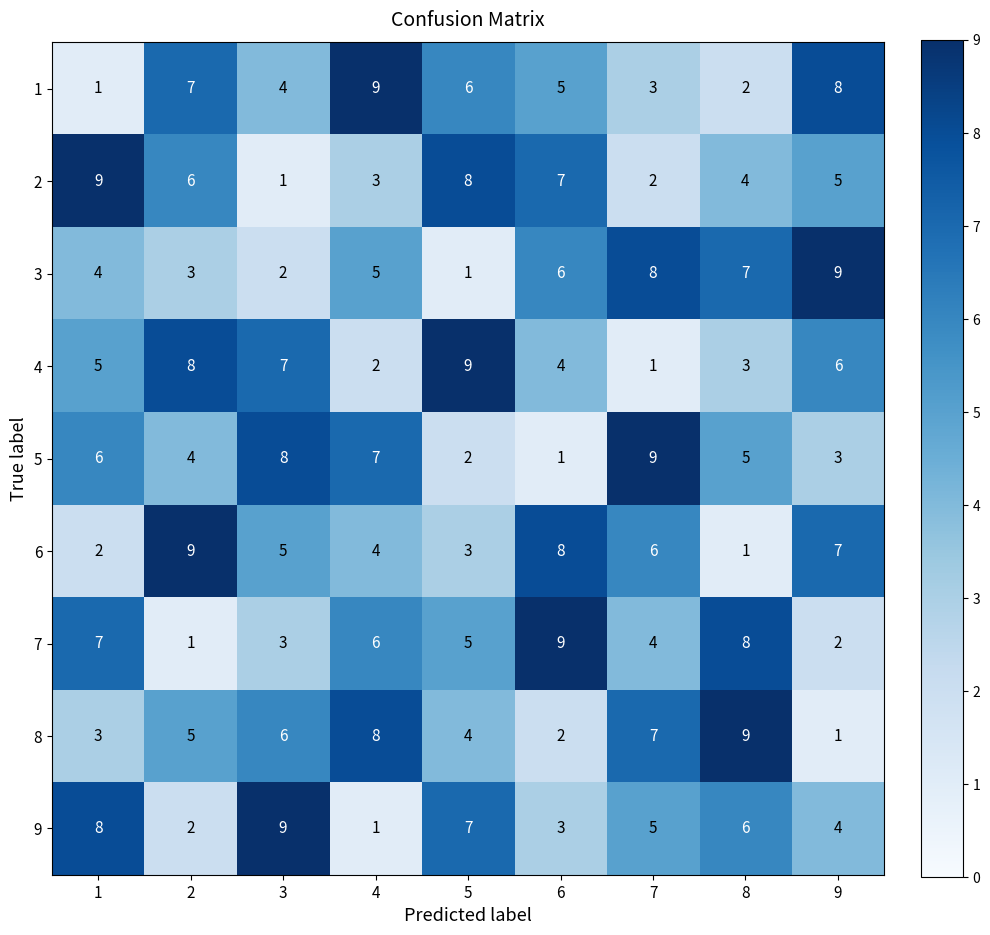

The 5 series shows 1 at 6. True or false?

True